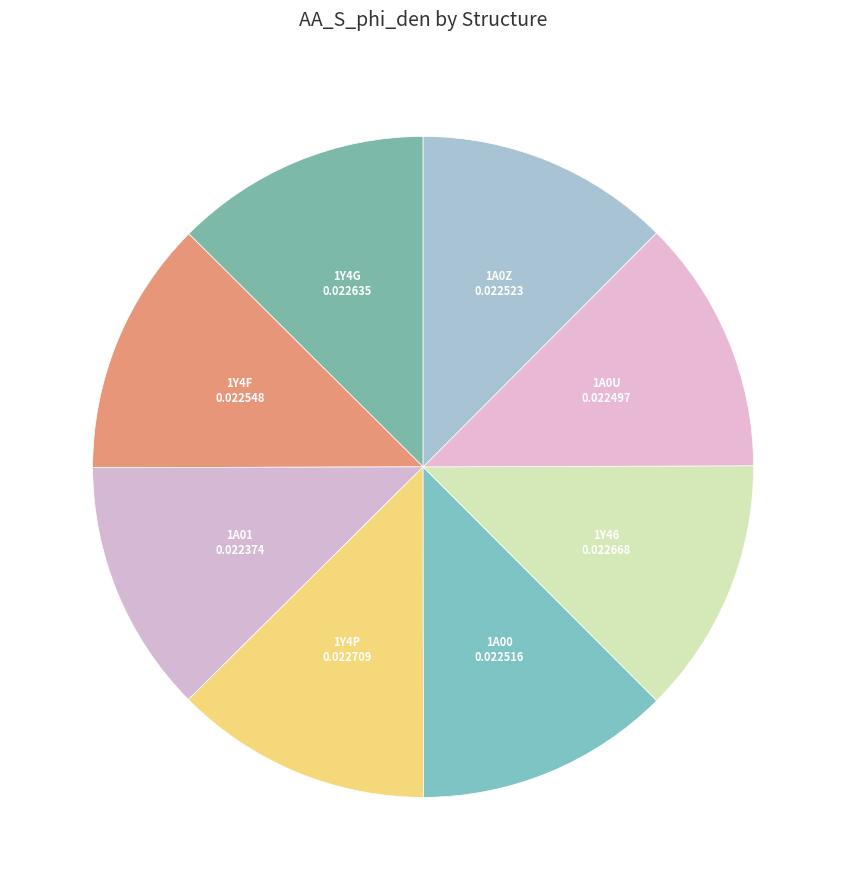

Is the sum of 1A00 and 1A01 greater than half?

No